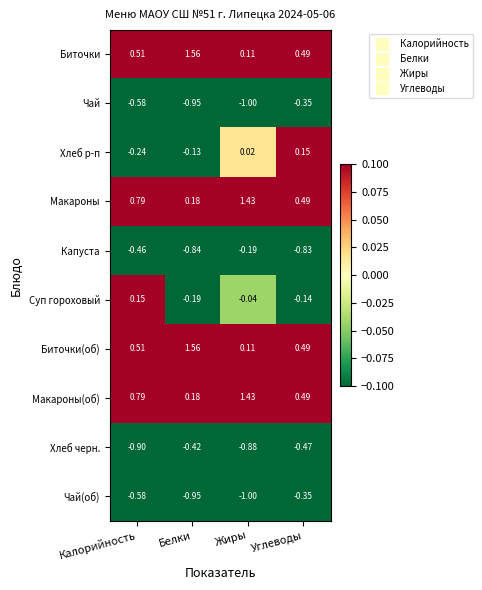

How many categories are shown in the chart?

4